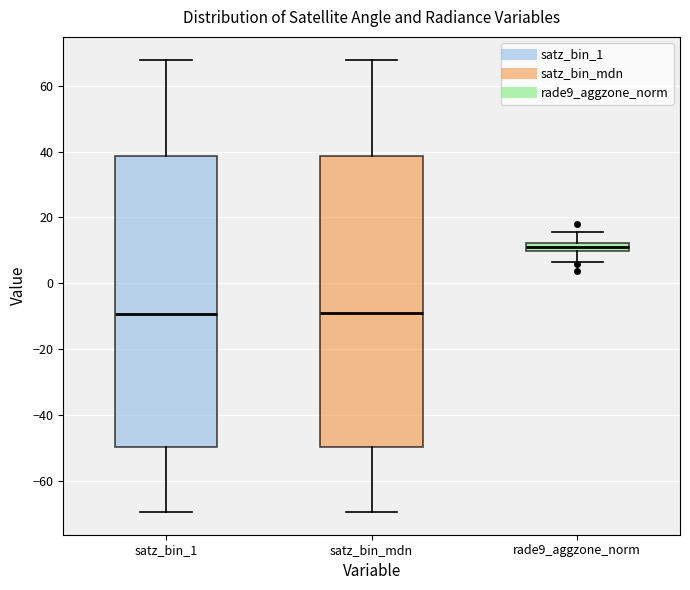

Where does the median line of the box for satz_bin_1 sit on the y-axis? The values are not printed on the chart, so give them approximately, as read against the axis.

-10